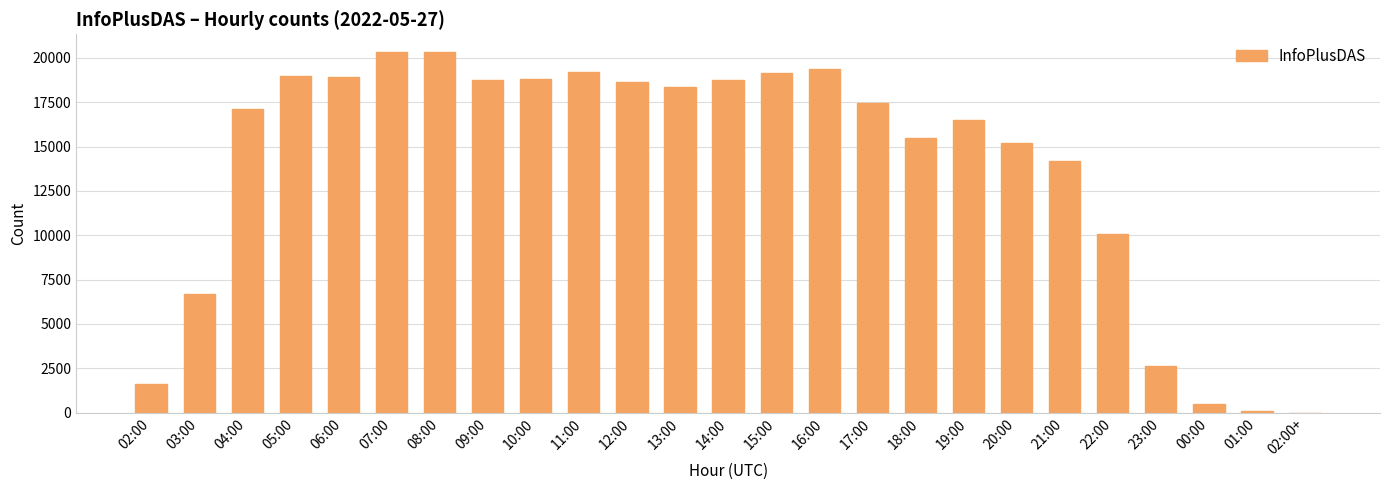

What is the sum of all values?

347039